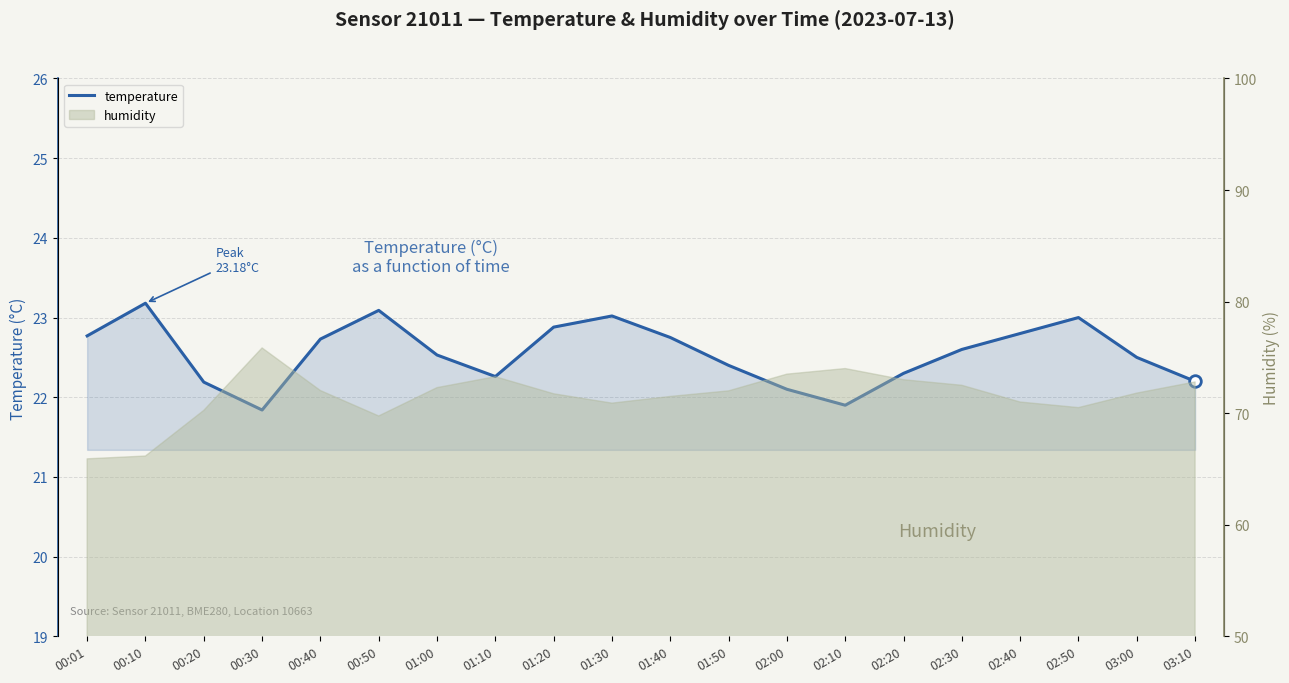

What is the change in value from 00:40 to 01:50?

-0.3